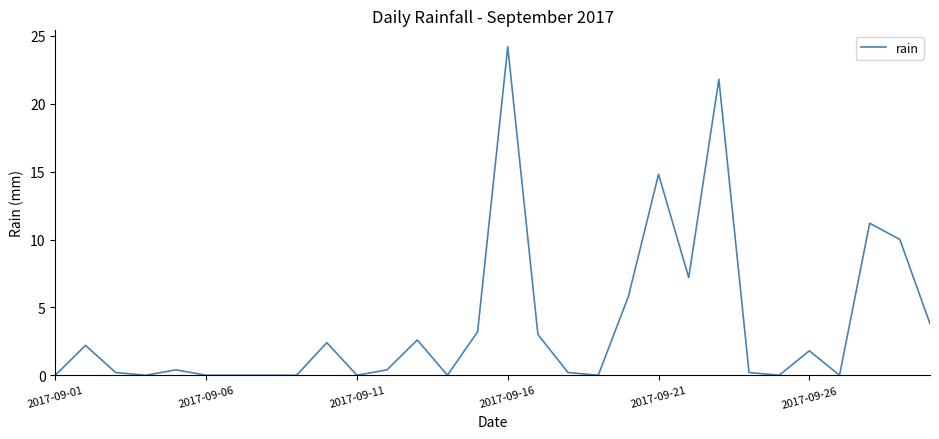

What is the difference between the maximum and minimum values?

24.2